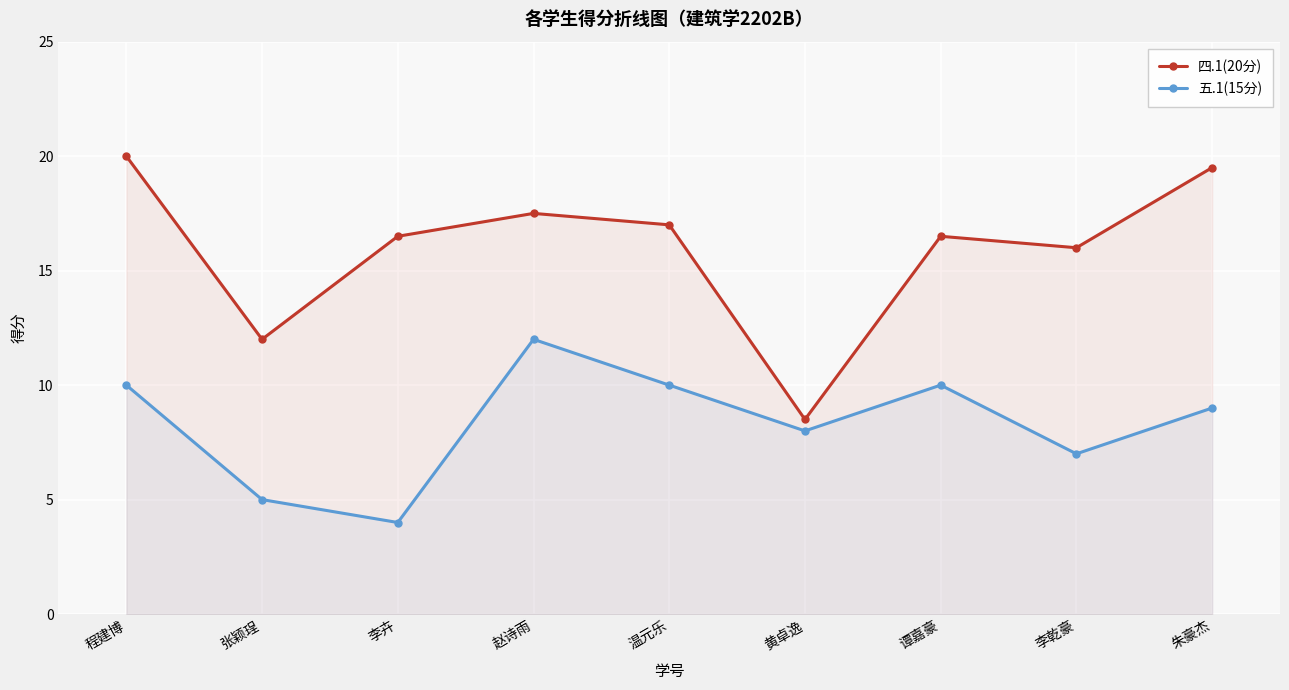

What is the total value across all series at 程建博?

30.0